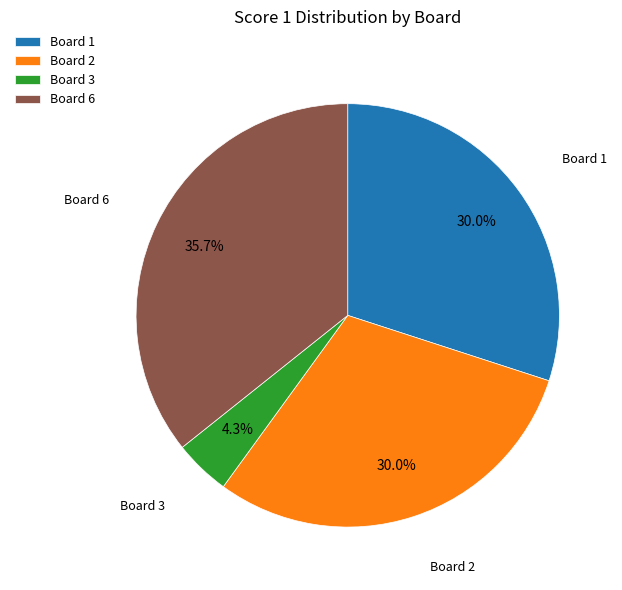

Which has a higher value, Board 1 or Board 3?

Board 1